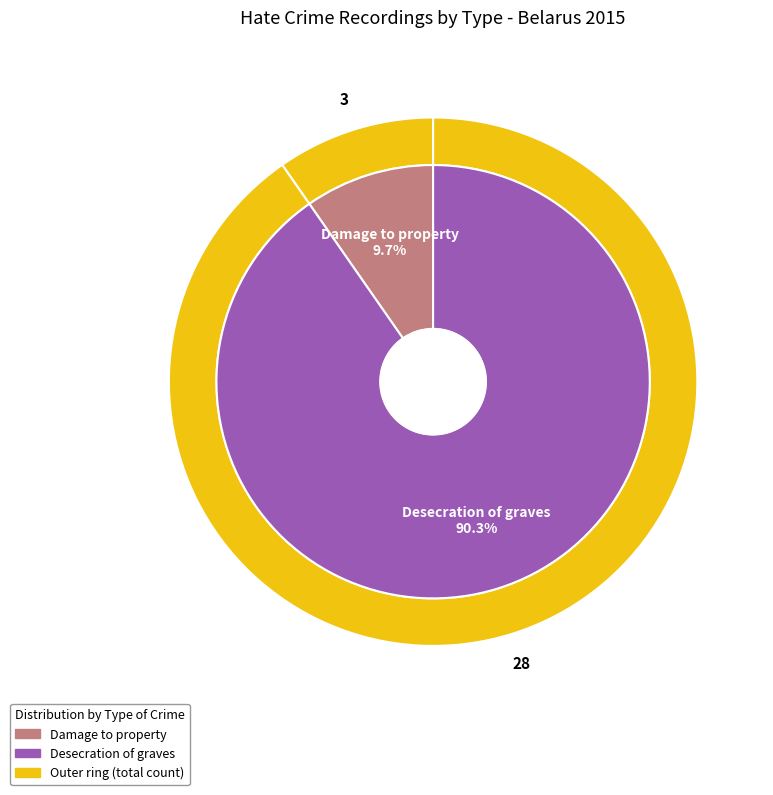

Which has a higher value, Damage to property or Desecration of graves?

Desecration of graves